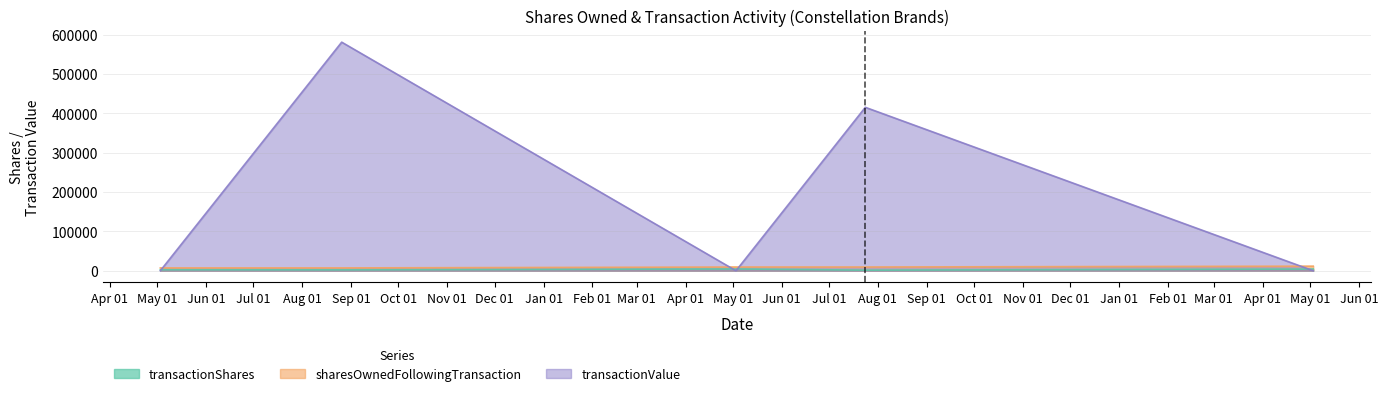

How many data points in transactionShares are above 2549?

2